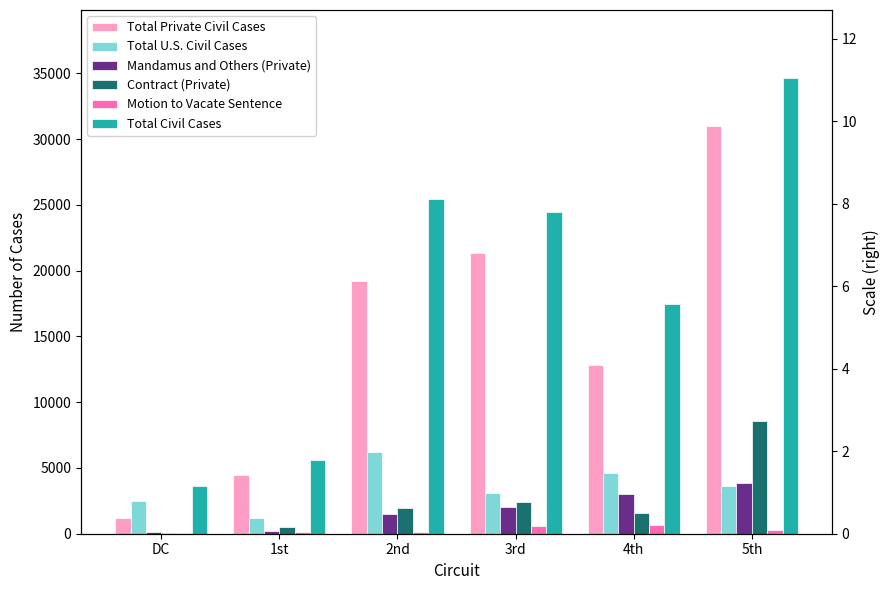

What is the sum of all Contract (Private) values?

15191